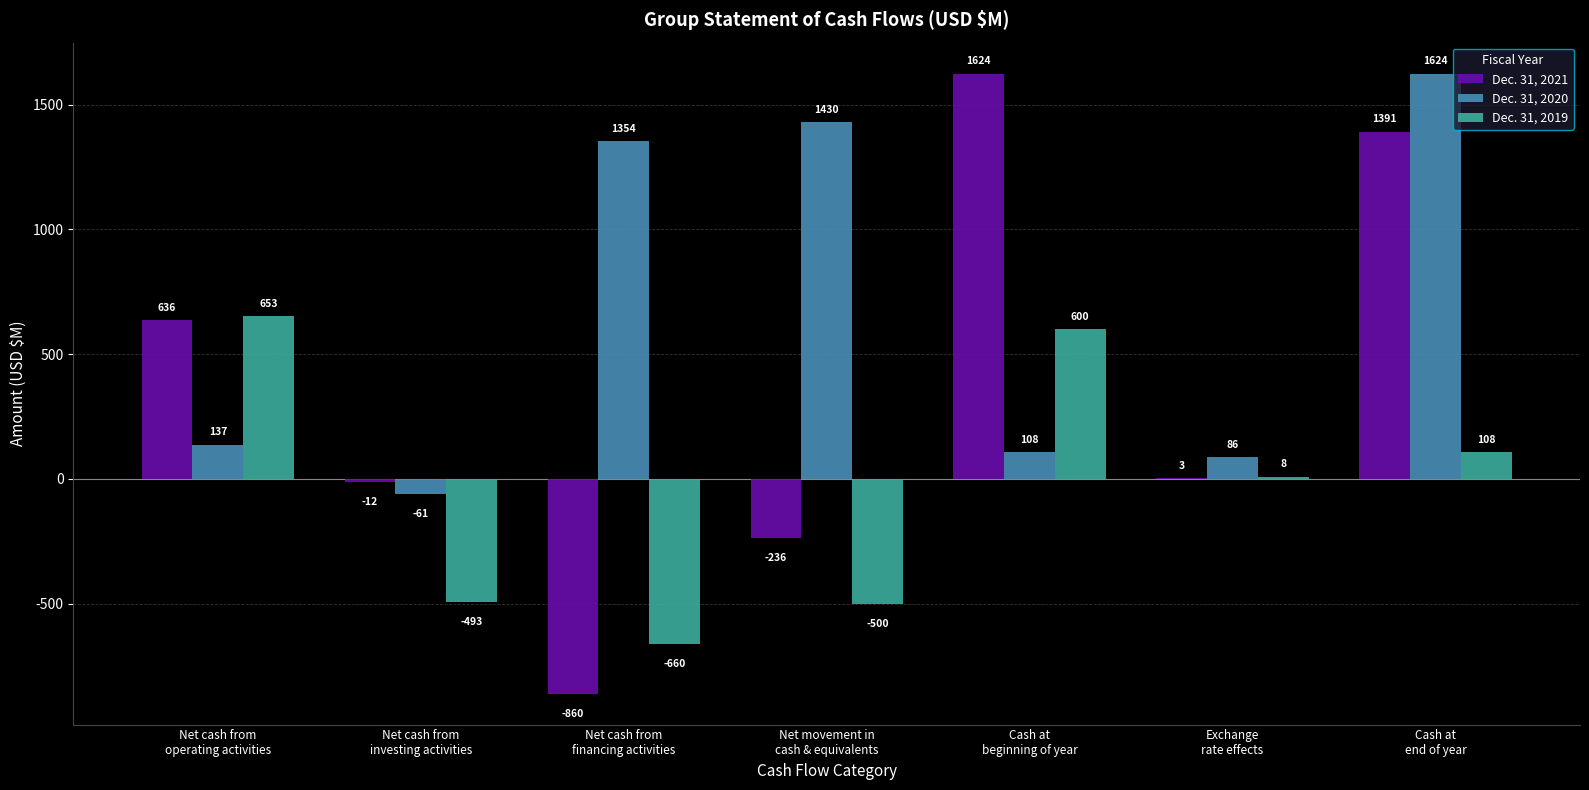

Which series has the largest total across all categories?

Dec. 31, 2020